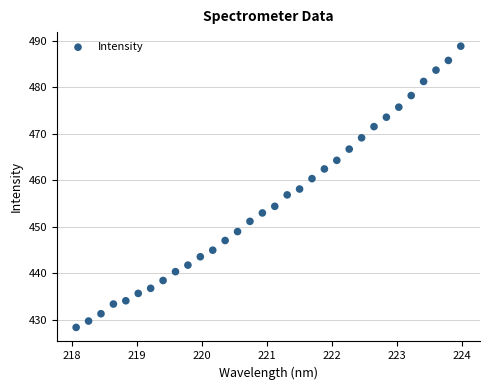

What is the range of Y values (max minus min)?

60.5